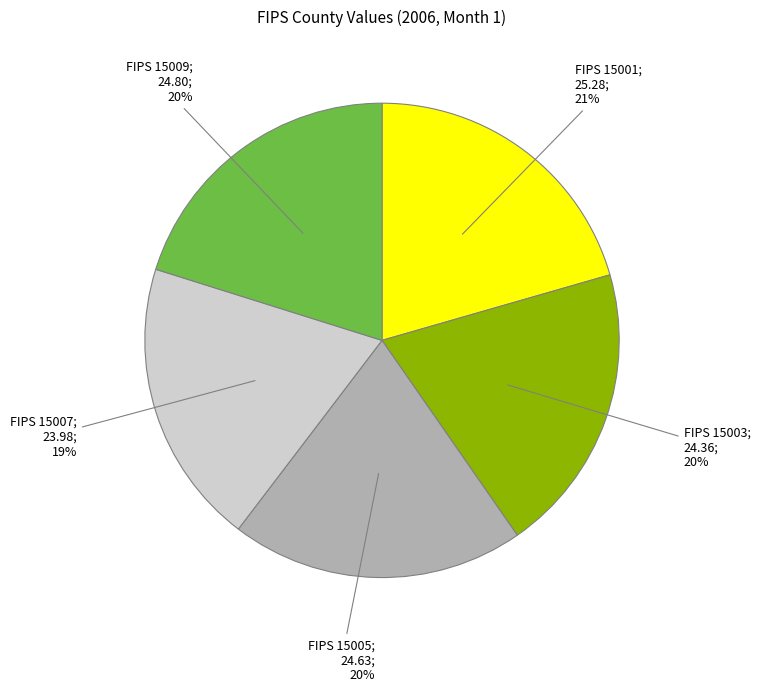

Does any single category account for the majority?

No